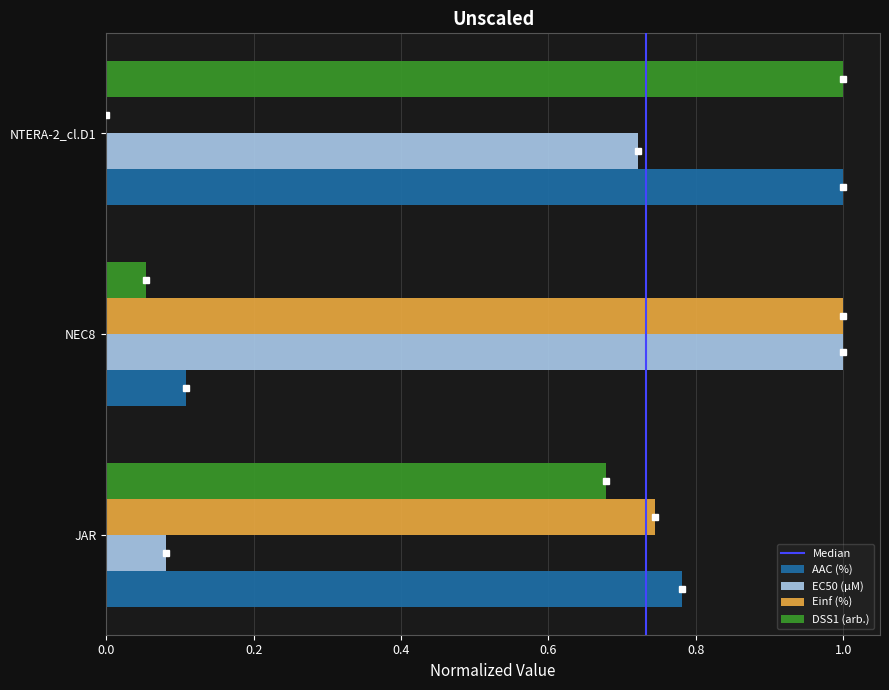

The EC50 (µM) series shows 0.0 at JAR. True or false?

False